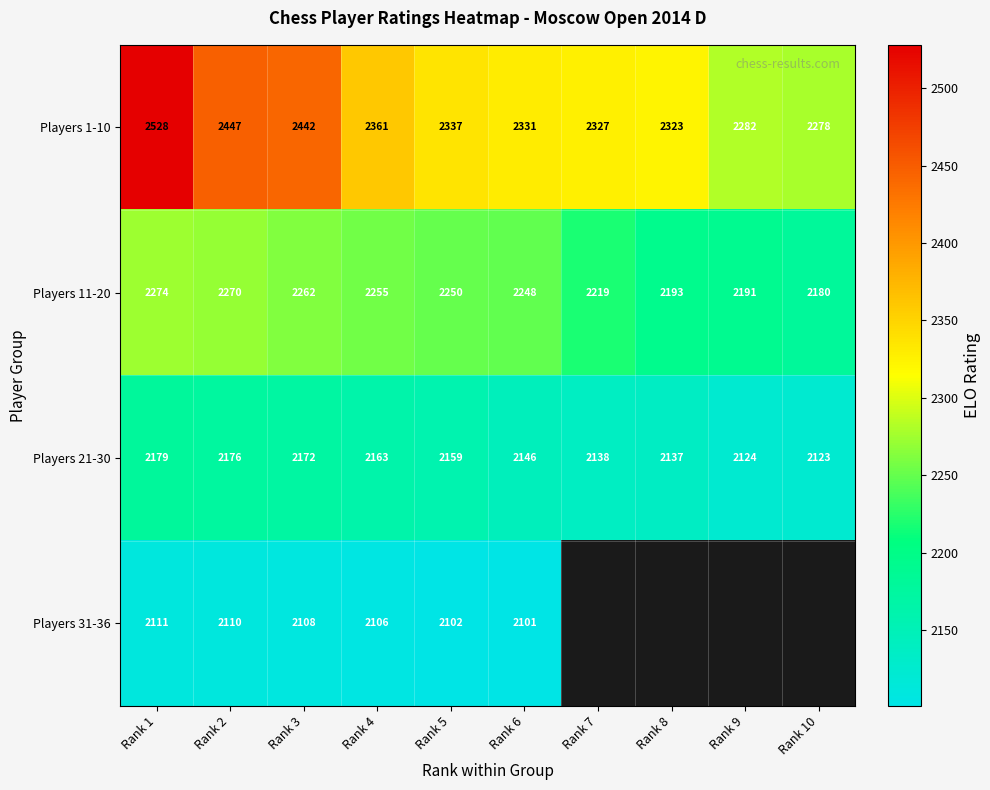

What is the spread (max minus min) of values at Rank 2?

337